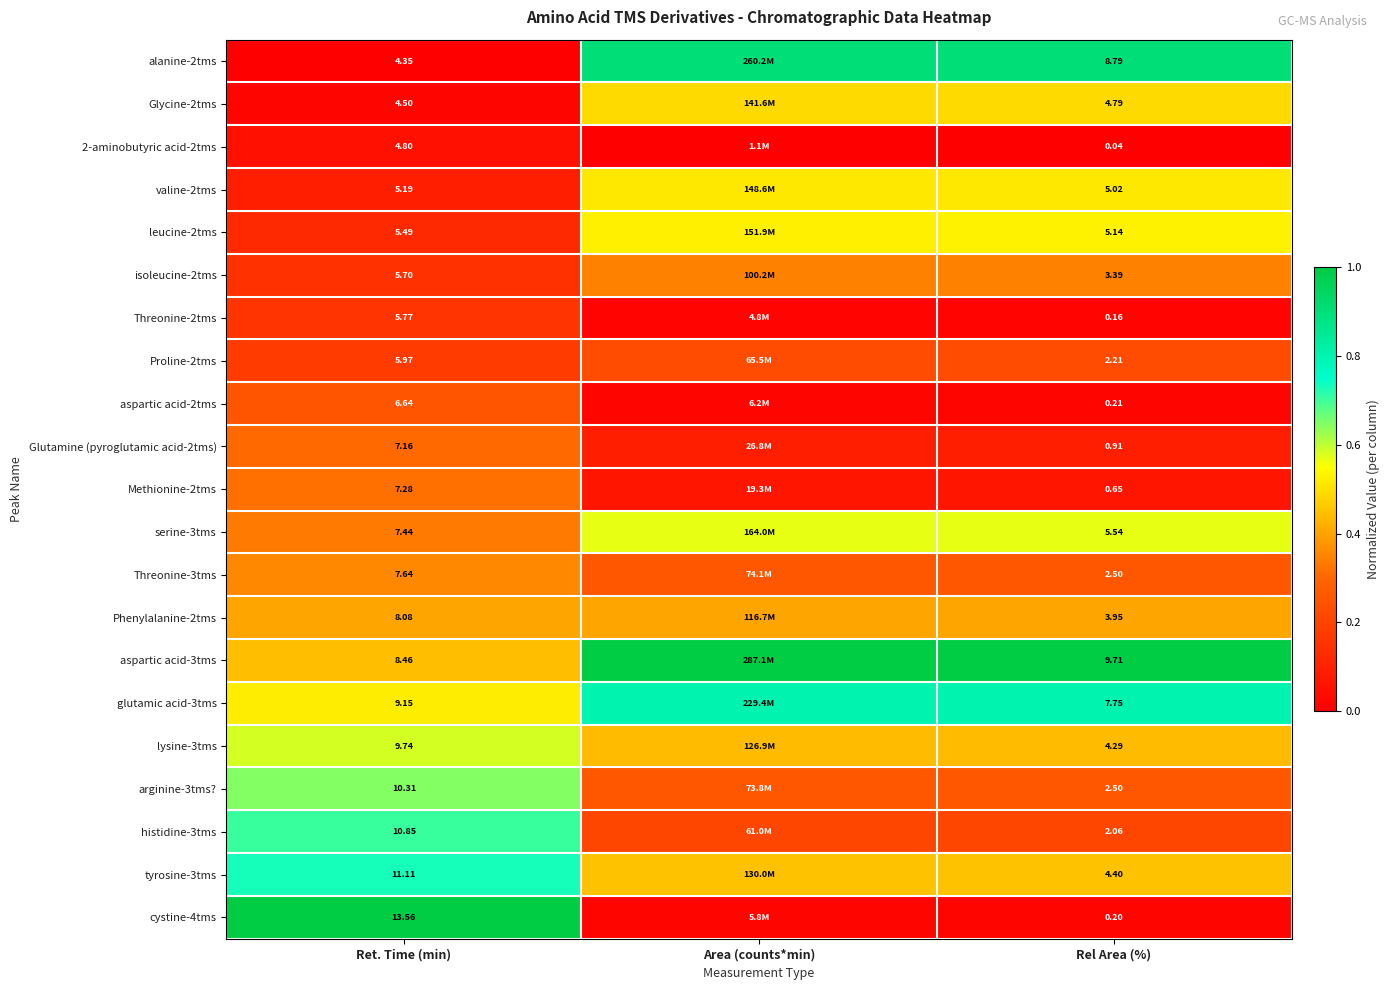

Is the value of Threonine-2tms at Rel Area (%) greater than the value of lysine-3tms at Rel Area (%)?

No